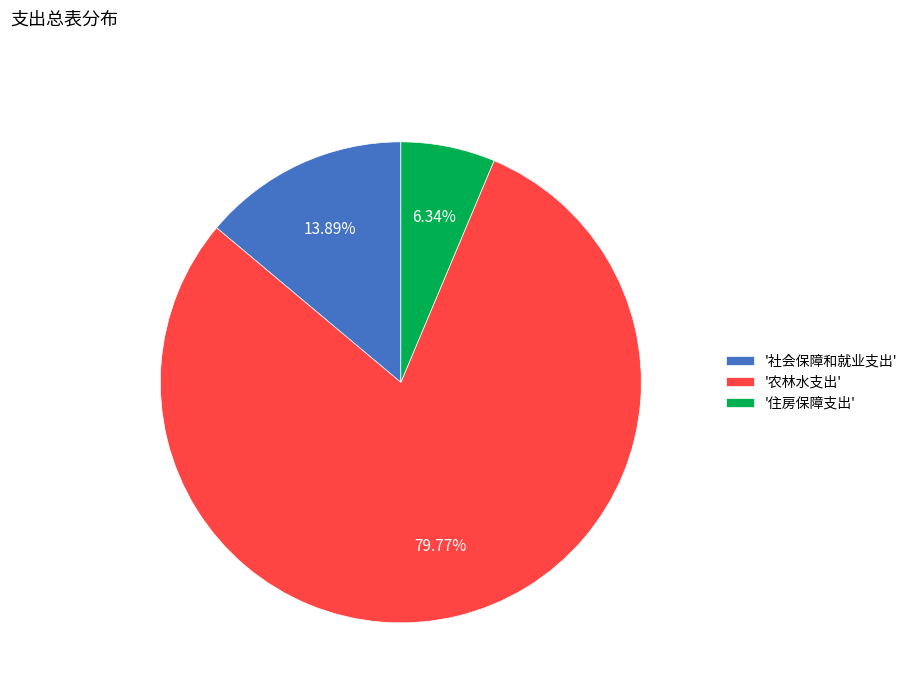

Does '社会保障和就业支出' account for over 50% of the chart?

No